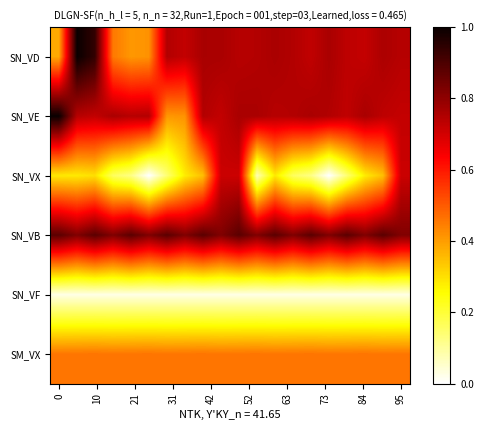

List the series in order of their peak value, lowest first.

SN_VF, SM_VX, SN_VX, SN_VB, SN_VE, SN_VD